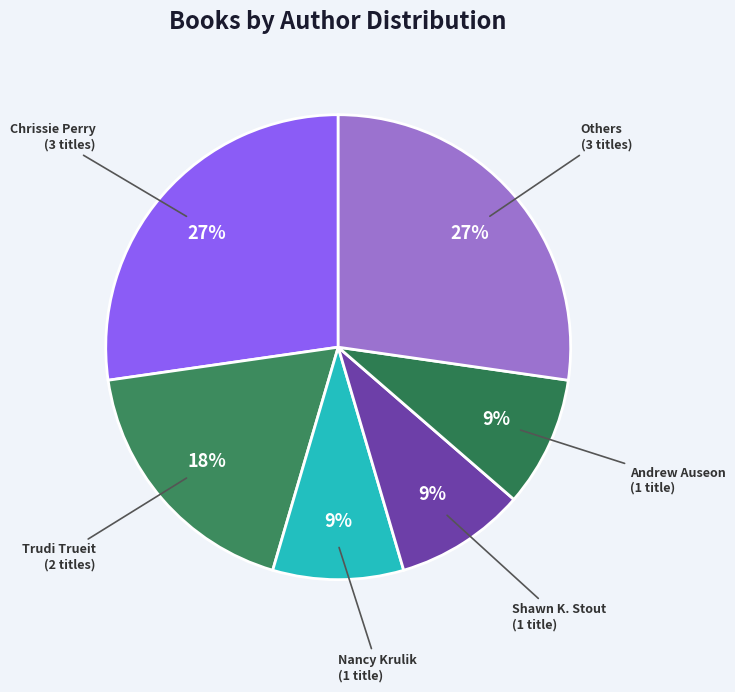

To the nearest percent, what is the combined percentage of Trudi Trueit (2 titles) and Nancy Krulik (1 title)?

27%